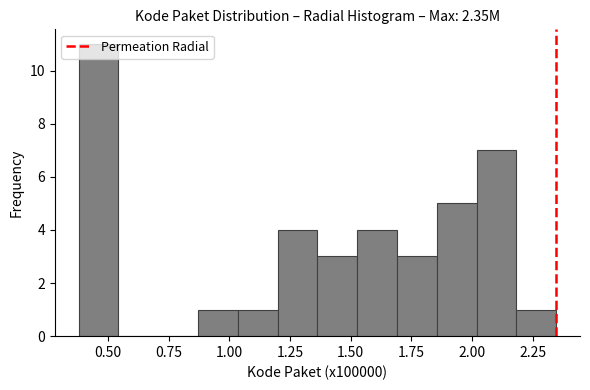

Read against the x-axis, roughly where is the centre of the tallest bar?

0.45